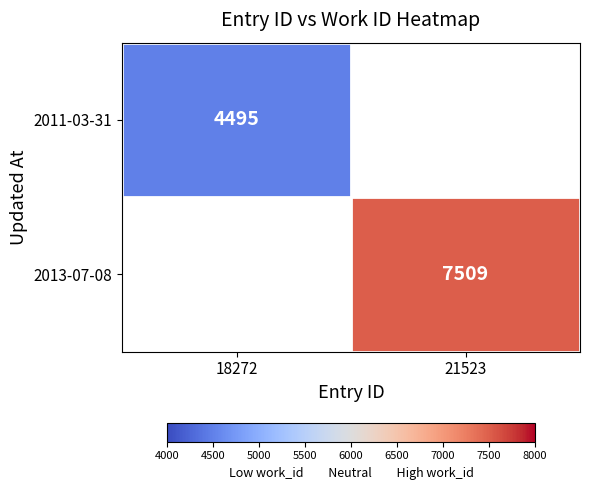

Is it true that 2013-07-08 equals 2843 at 21523?

False